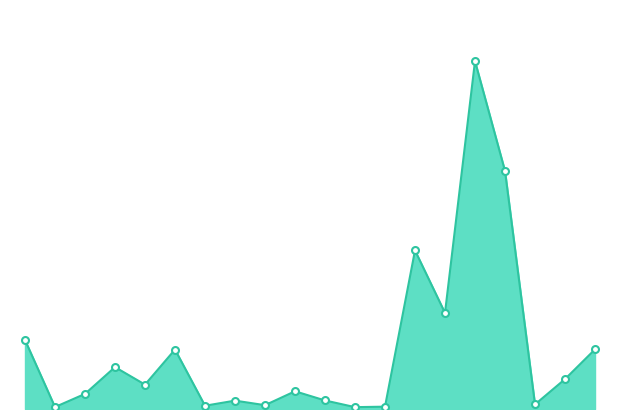

How many lines are shown in the chart?

1